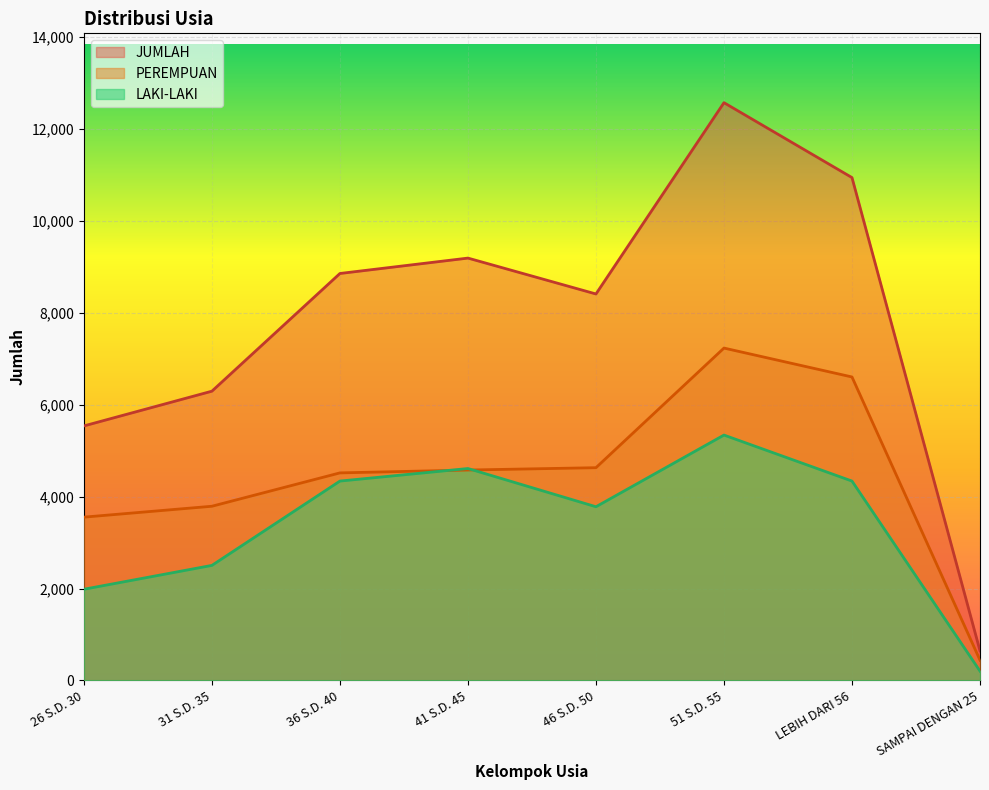

Does the chart display data point markers on the line(s)?

No